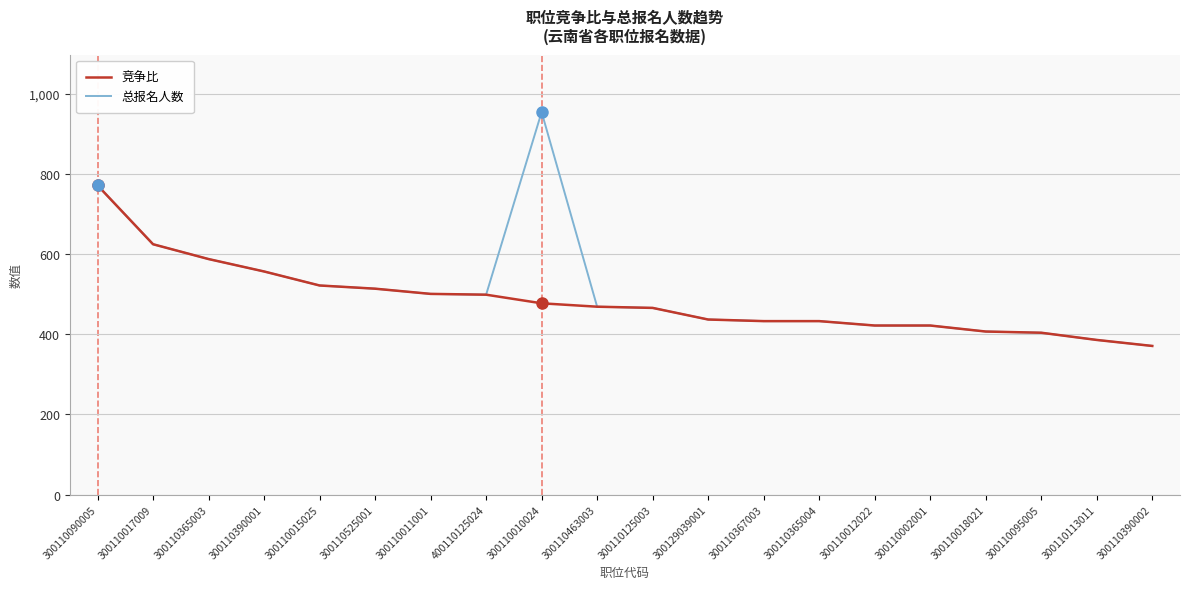

Which series has the largest range (max minus min)?

总报名人数